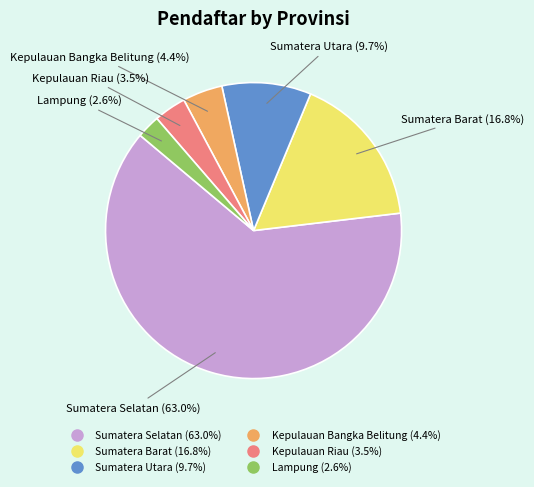

Does Lampung represent more than half of the total?

No